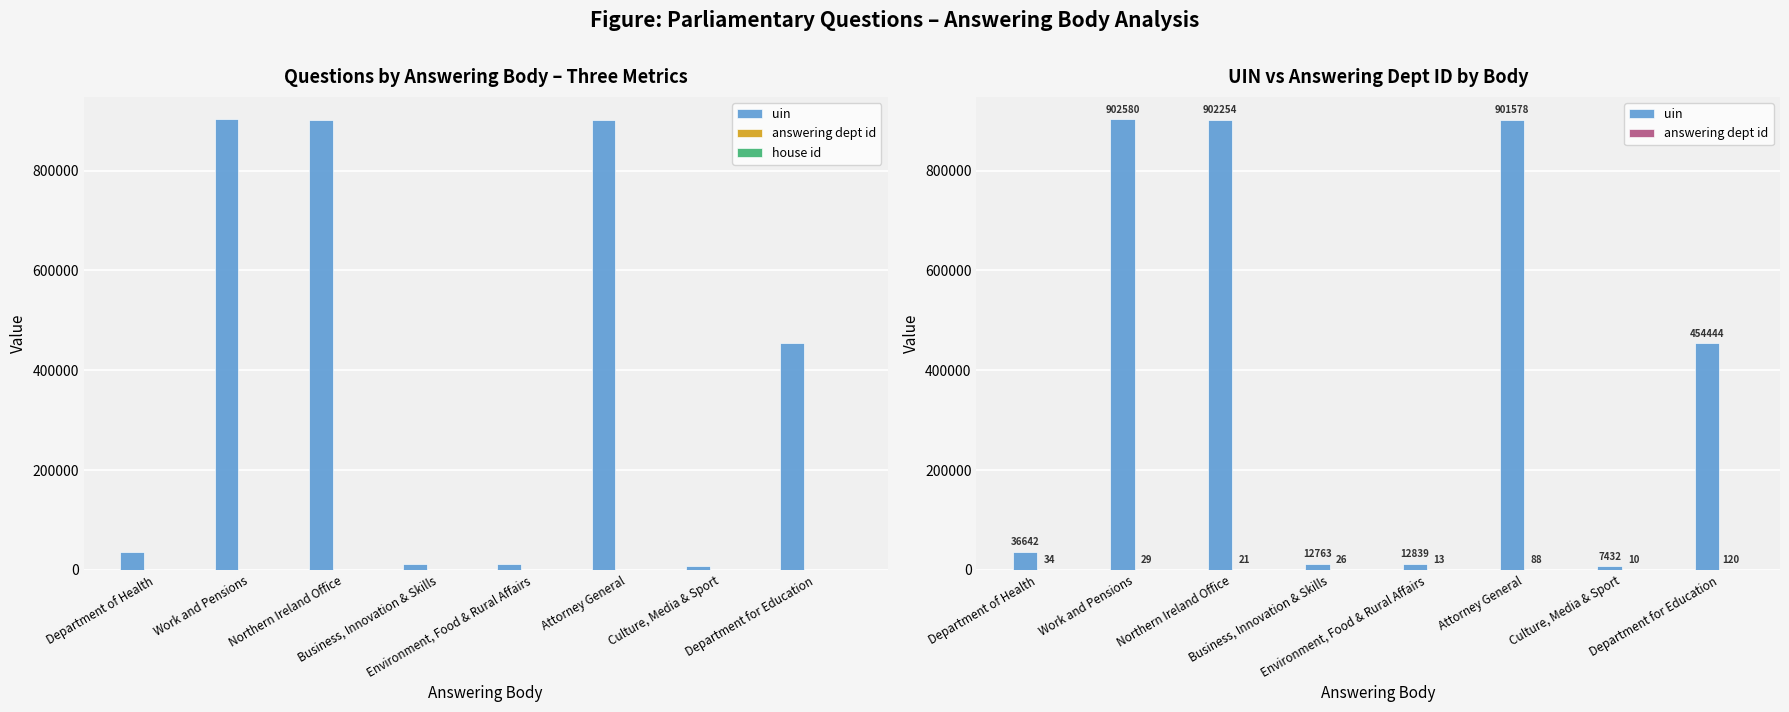

Does the chart contain stacked bars?

No